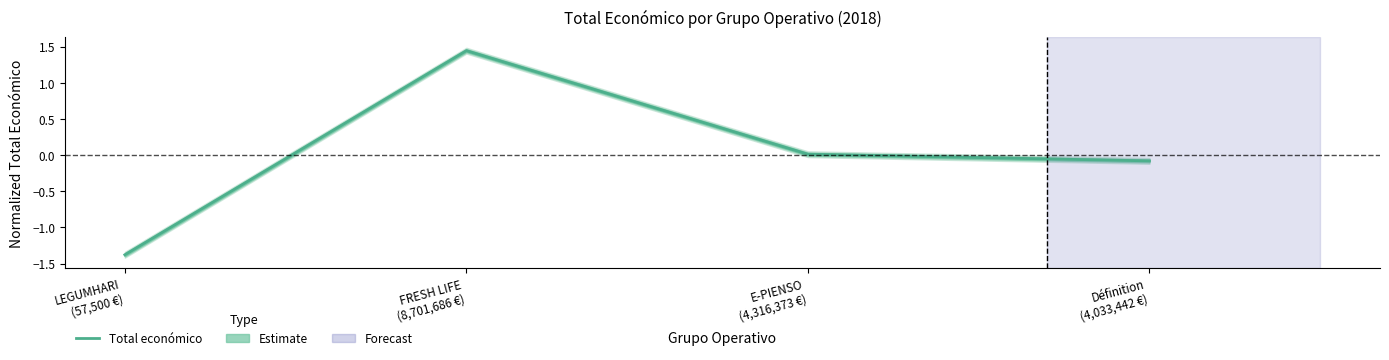

Reading right to left, list all the values displayed in this chart.

Définition
(4,033,442 €)=-0.1	E-PIENSO
(4,316,373 €)=0.0	FRESH LIFE
(8,701,686 €)=1.4	LEGUMHARI
(57,500 €)=-1.4